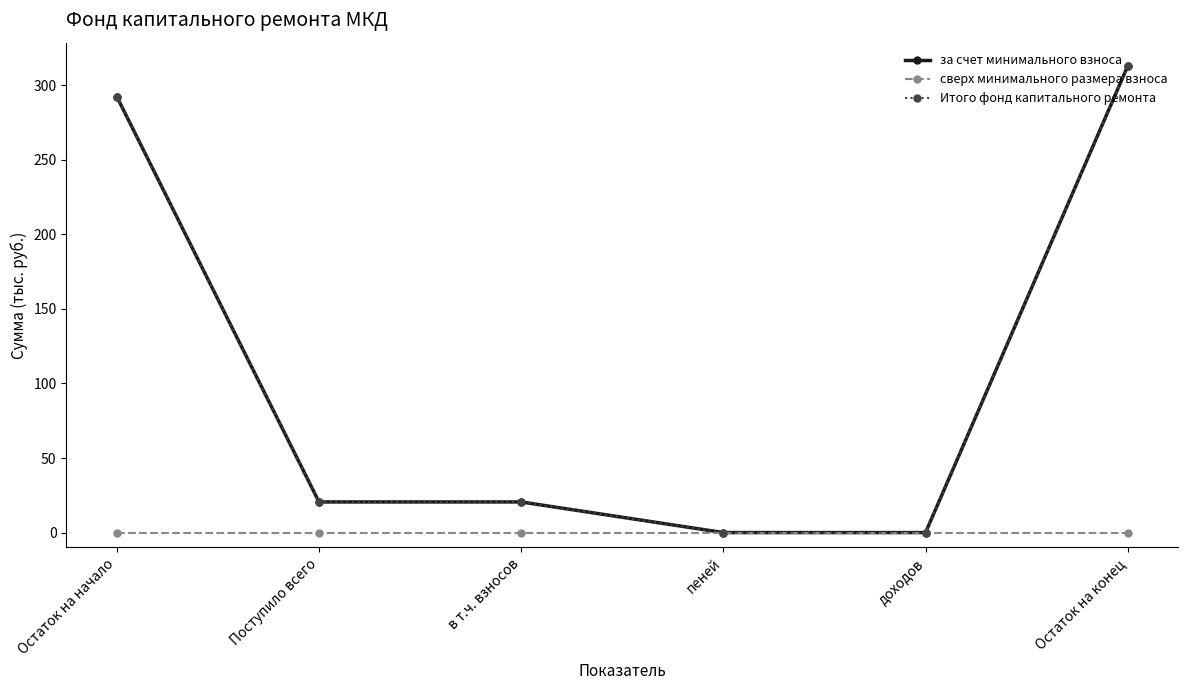

Which series has the largest total across all categories?

за счет минимального взноса